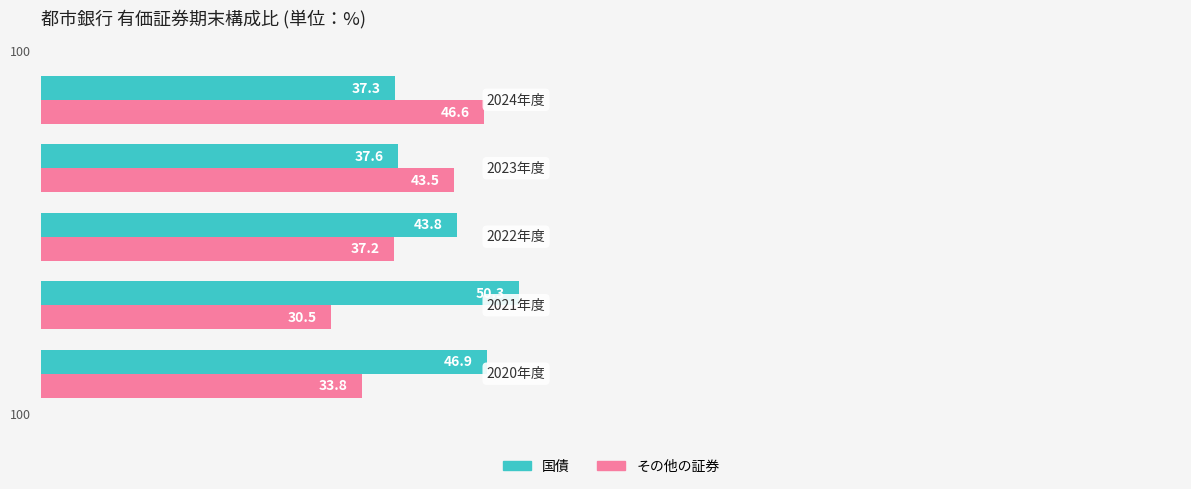

What is the smallest value displayed?

30.5